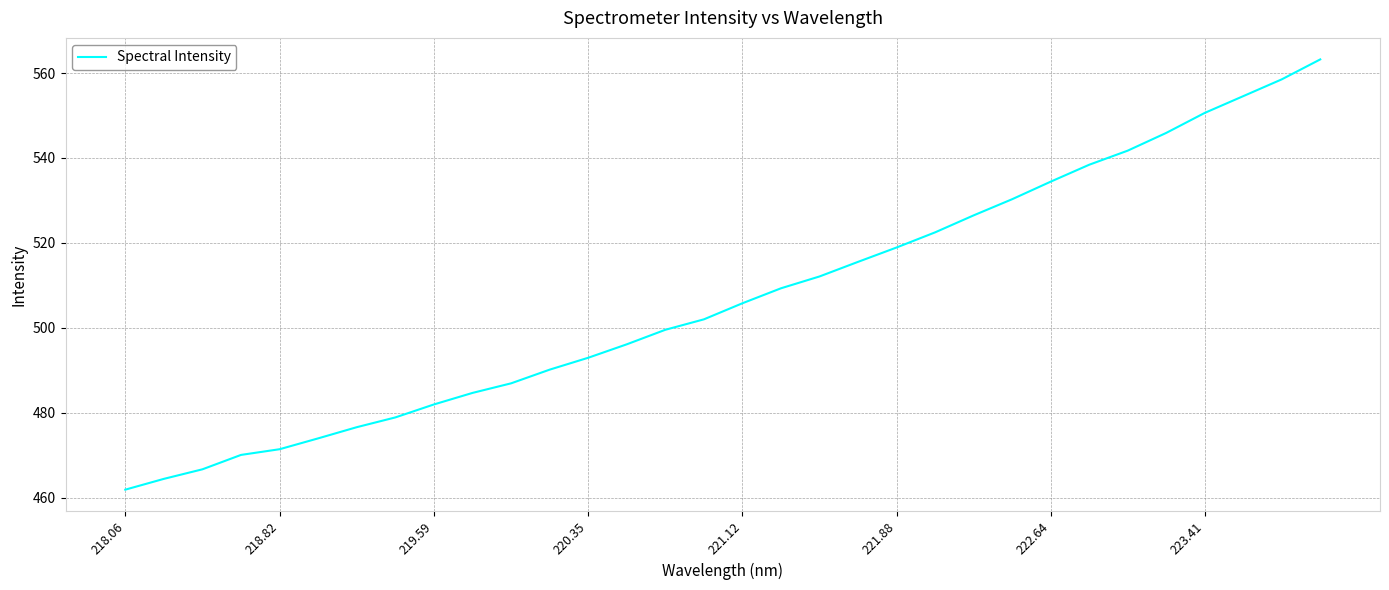

What is the difference between the maximum and minimum values?

101.3